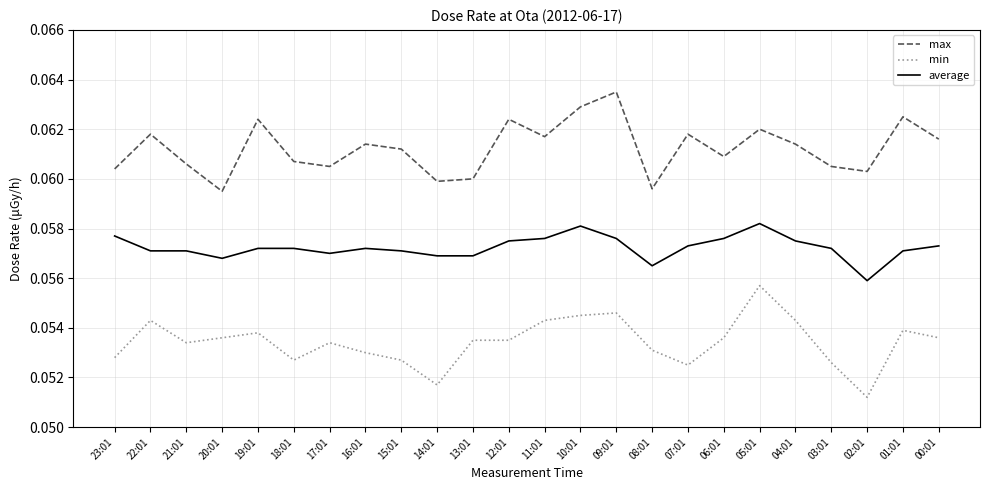

Where is min nearest to the value 0?

02:01